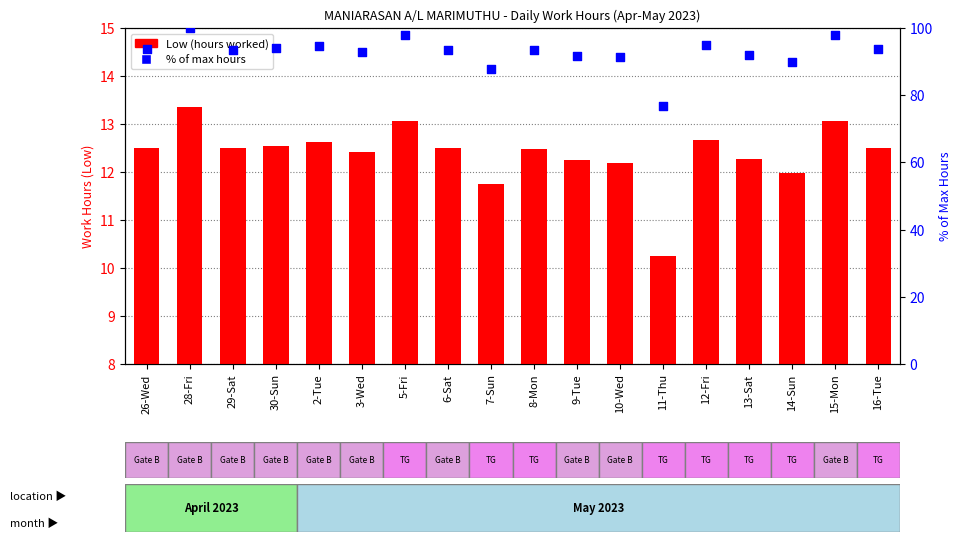

At which category is the sum across all series the highest?

28-Fri